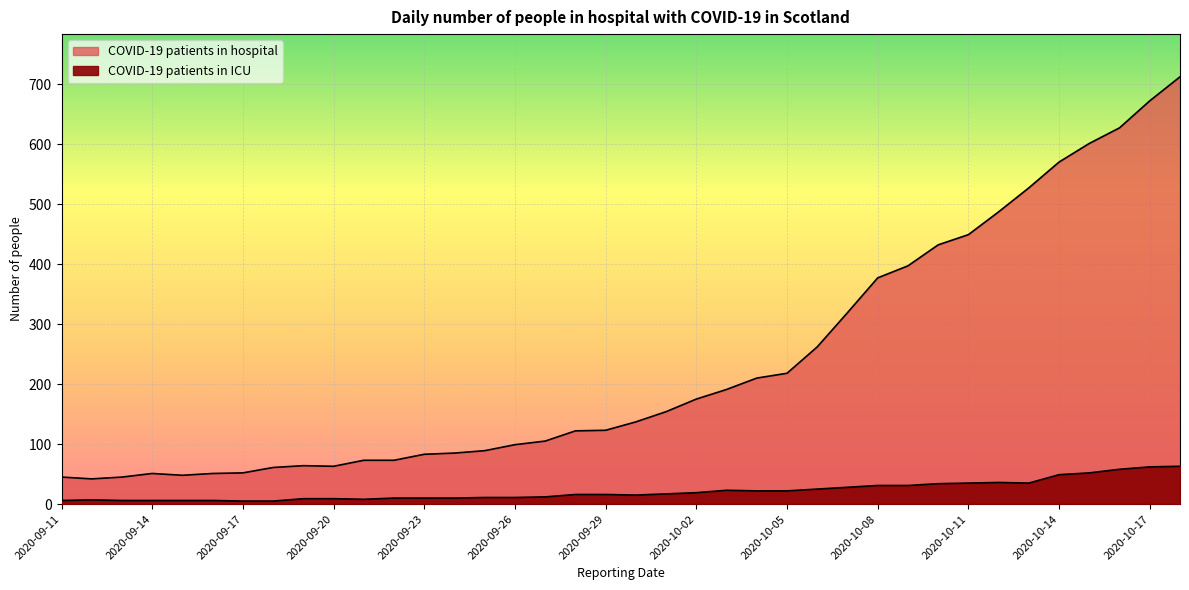

How many interior local valleys does the COVID-19 patients in hospital series have?

3